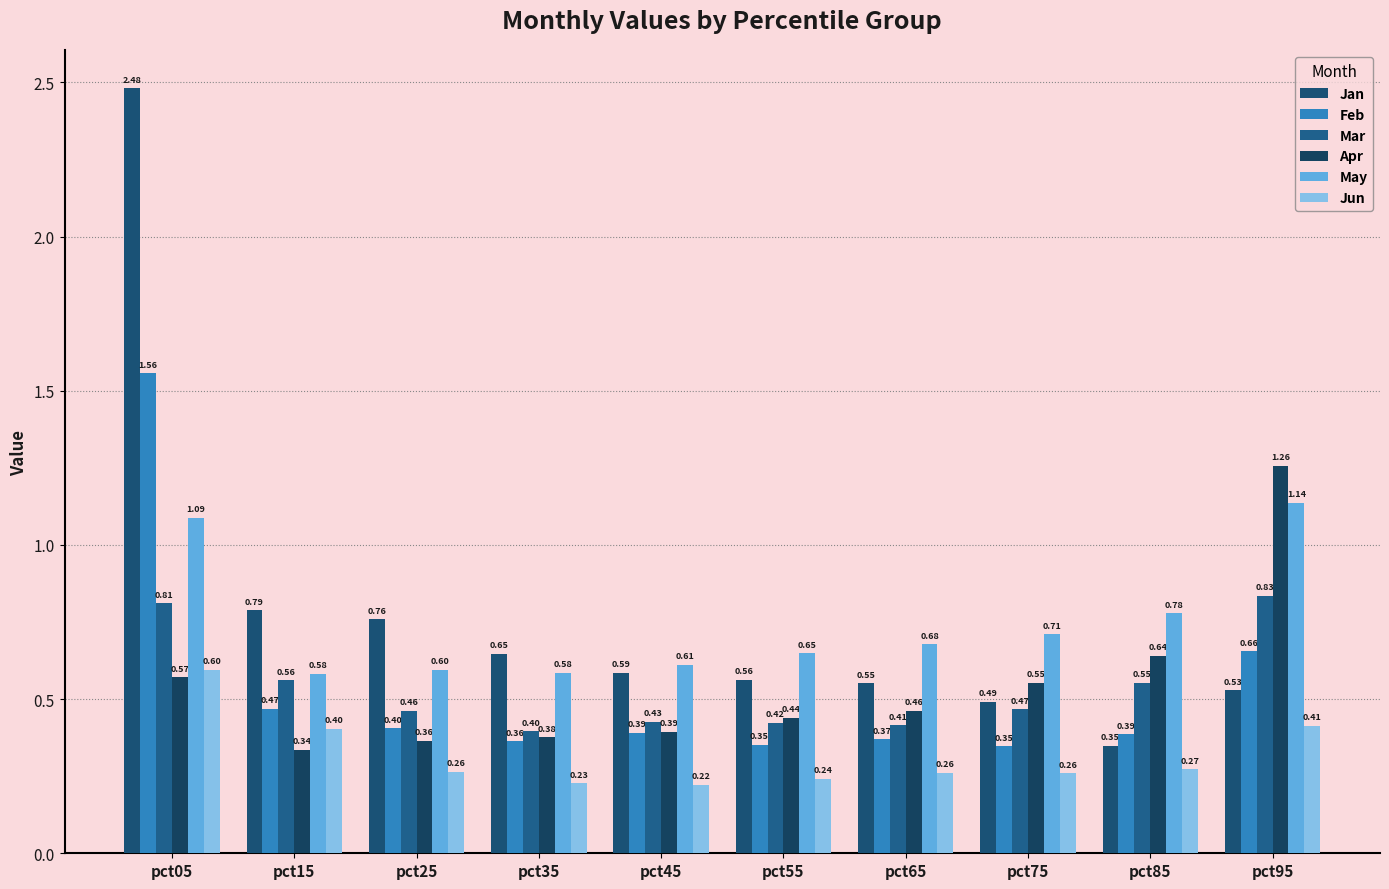

List the labels in order of Feb value, smallest first.

pct75, pct55, pct35, pct65, pct85, pct45, pct25, pct15, pct95, pct05